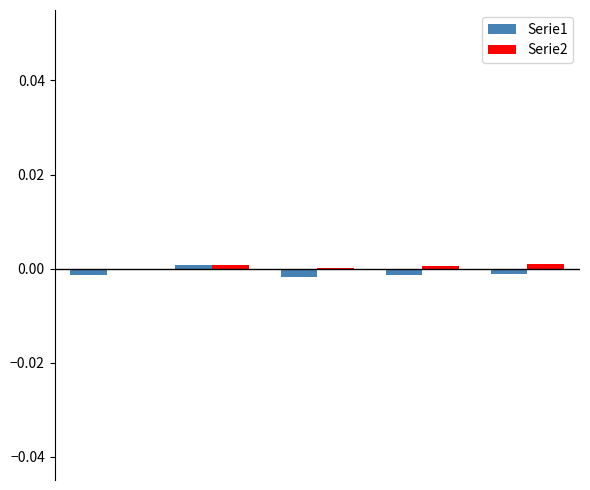

How many positive values does the Serie1 series have?

1